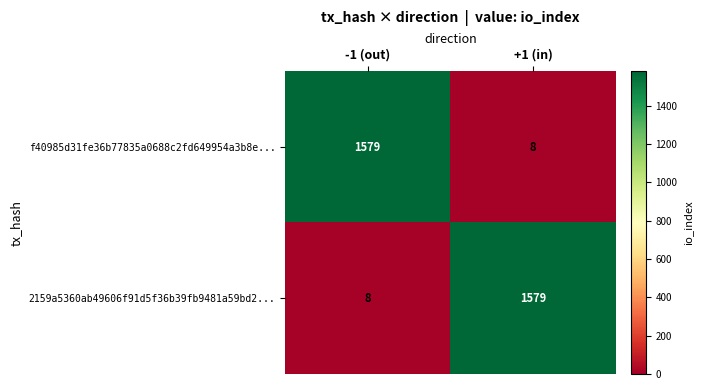

What is the sum of the 2159a5360ab49606f91d5f36b39fb9481a59bd2... values at -1 (out) and +1 (in)?

1587